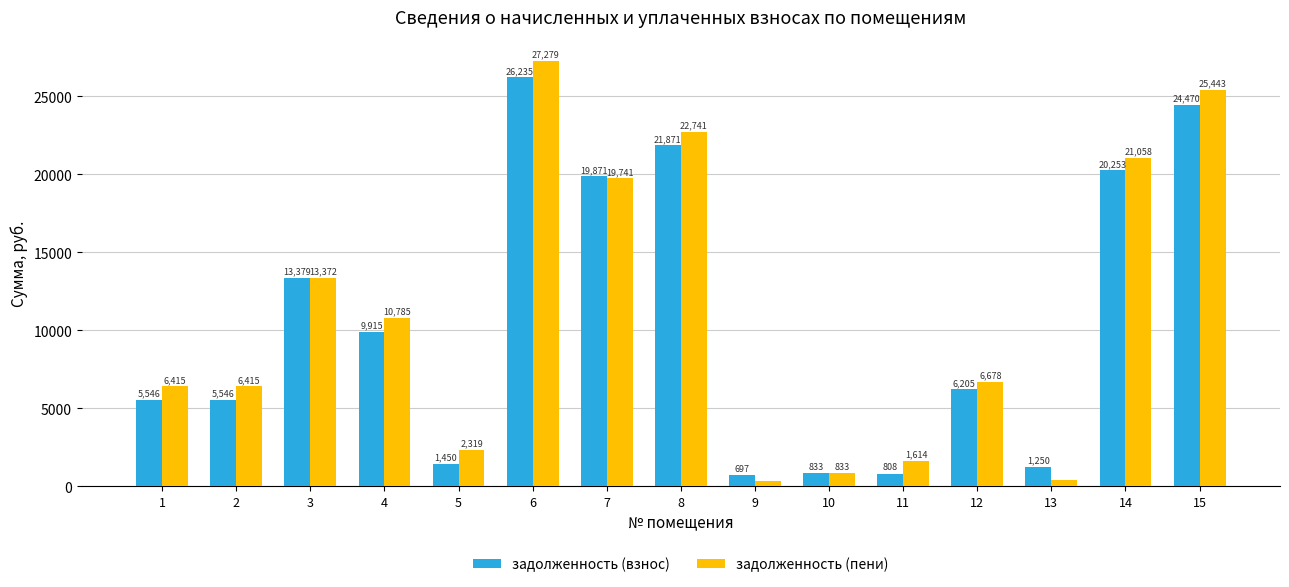

What is the total value across all series at 4?

20700.3